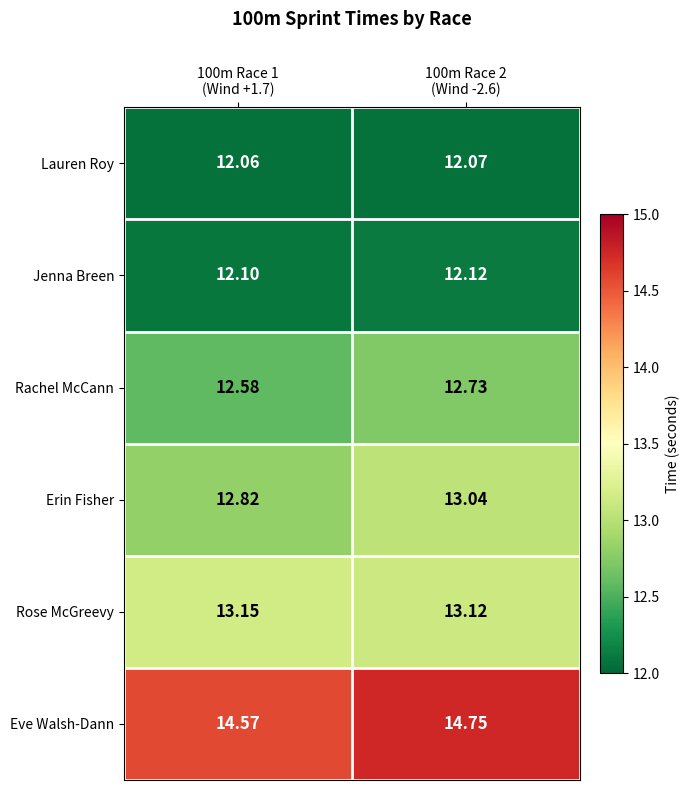

Which series changed the most between 100m Race 1
(Wind +1.7) and 100m Race 2
(Wind -2.6)?

Erin Fisher